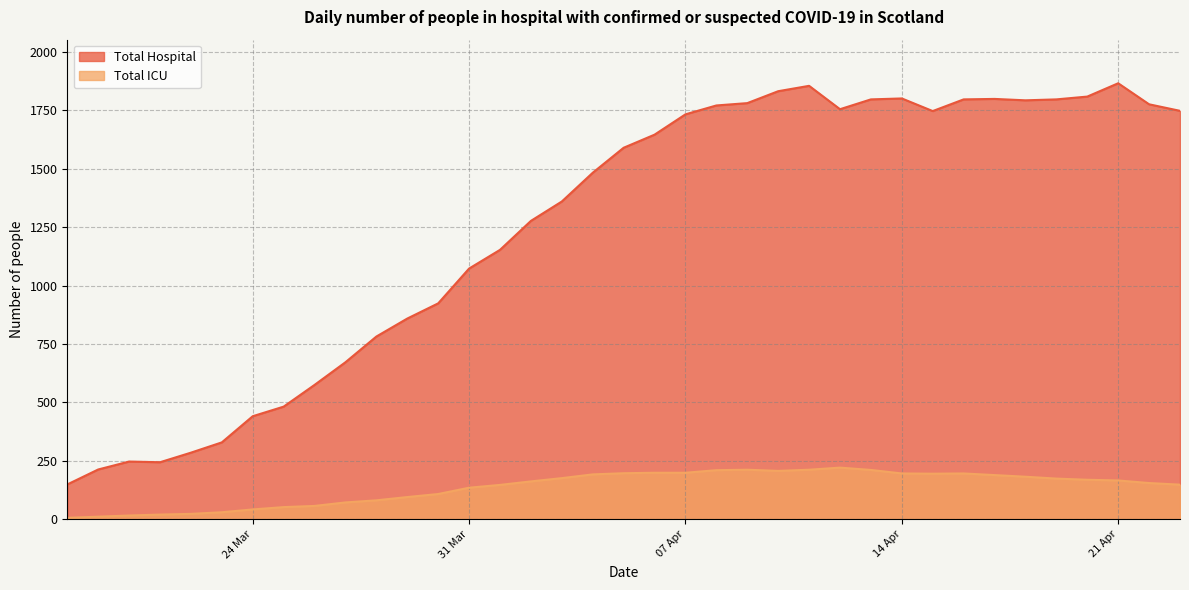

Which series has the largest total across all categories?

Total Hospital